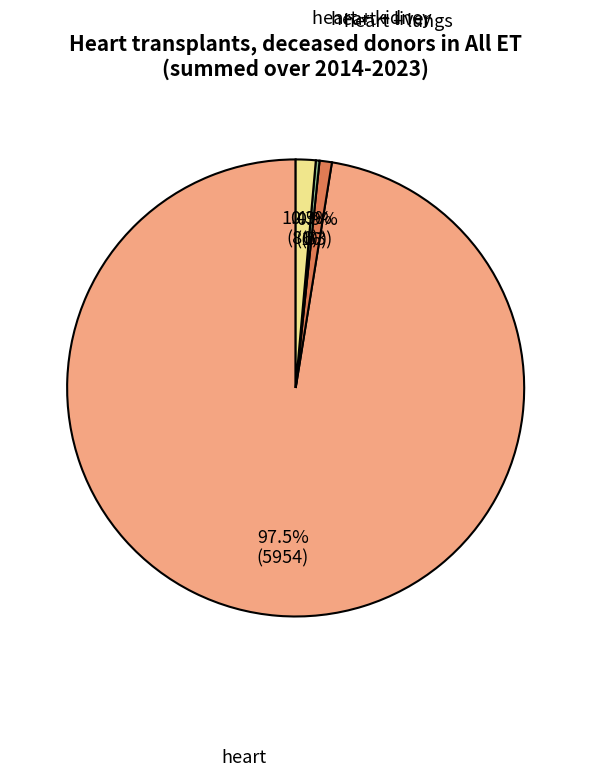

Which slice is the largest?

heart